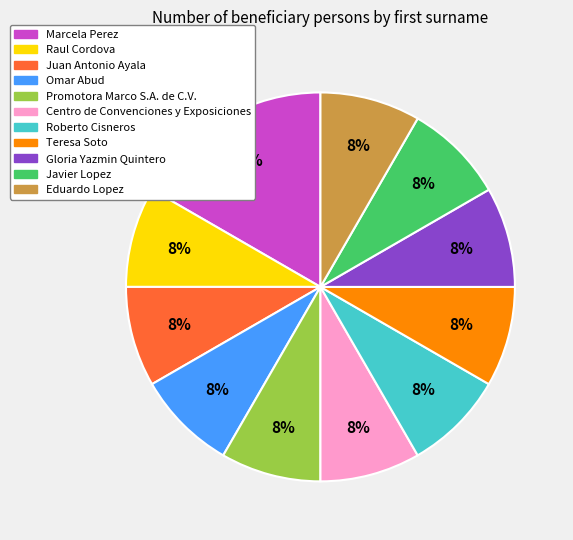

The Raul Cordova slice represents 1% of the pie. True or false?

False